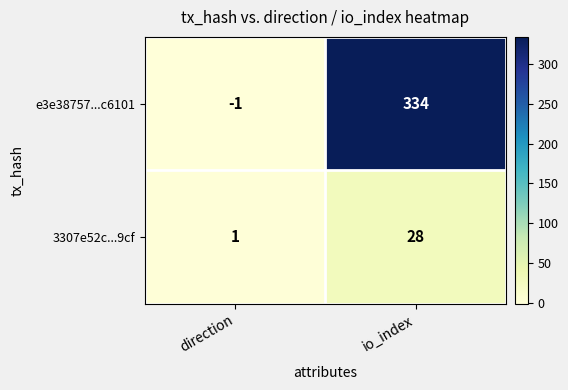

At io_index, list the series in order from largest to smallest.

e3e38757...c6101, 3307e52c...9cf